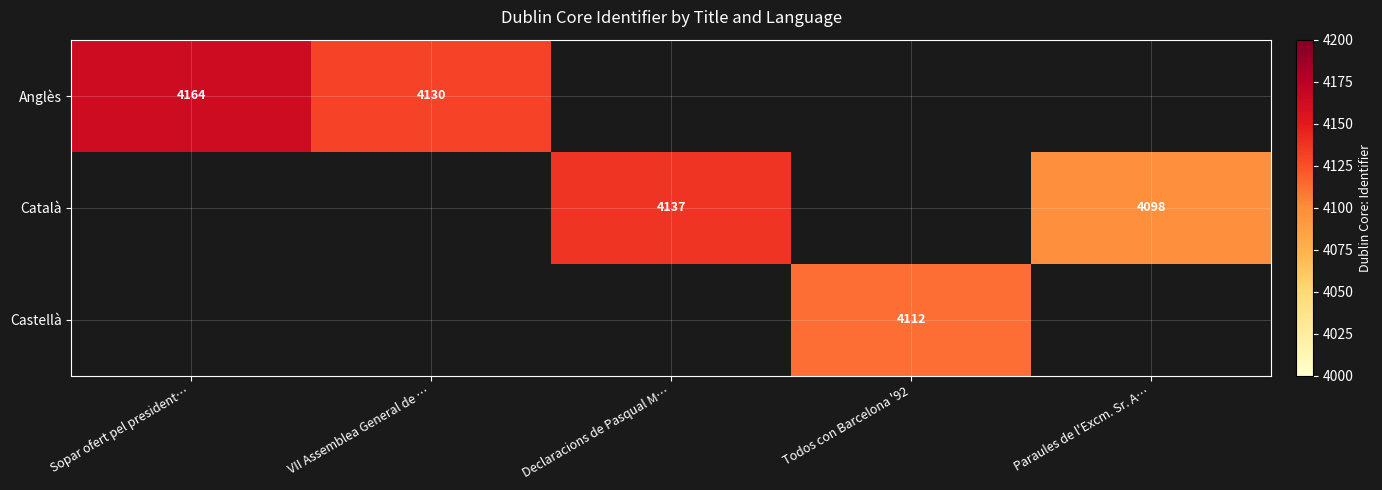

Between Paraules de l'Excm. Sr. A… and VII Assemblea General de …, which is larger?

VII Assemblea General de …